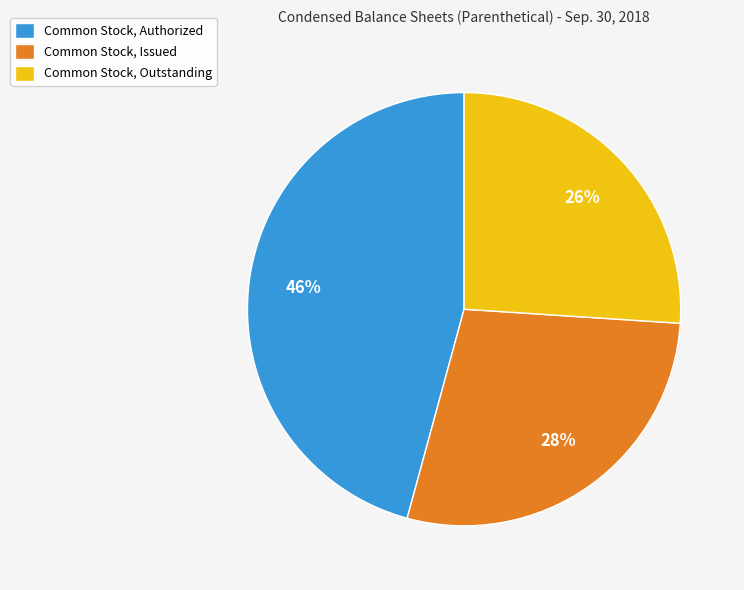

Does Common Stock, Issued account for over 50% of the chart?

No